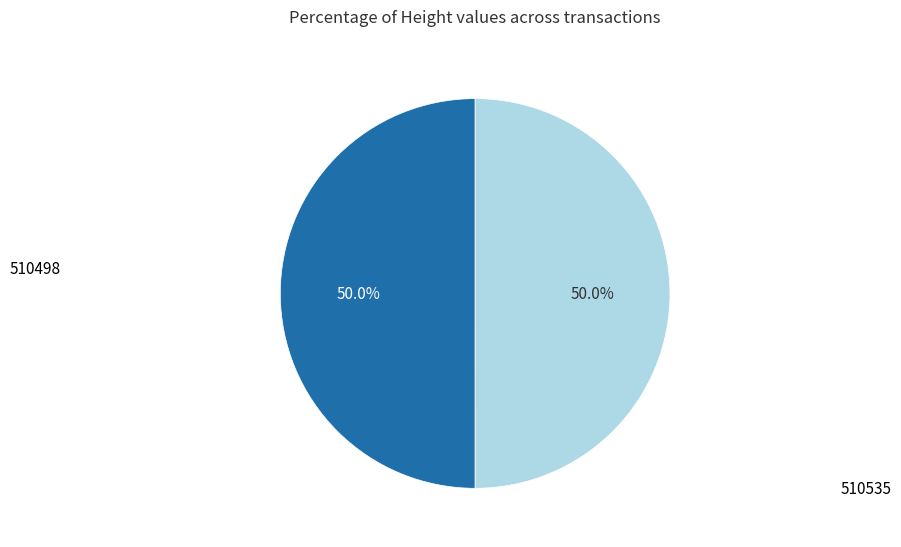

To the nearest percent, what is the average slice percentage?

50%